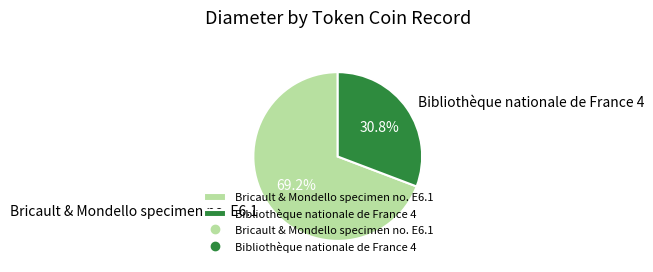

How much of the chart is everything except Bricault & Mondello specimen no. E6.1?

30.8%